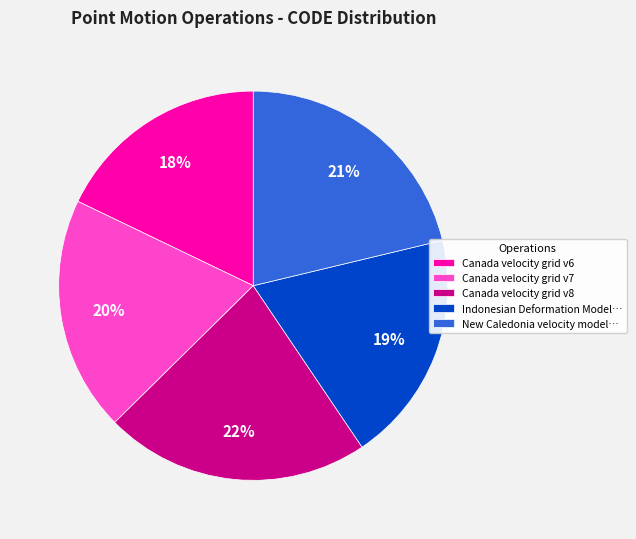

What is the smallest slice in the pie chart?

Canada velocity grid v6